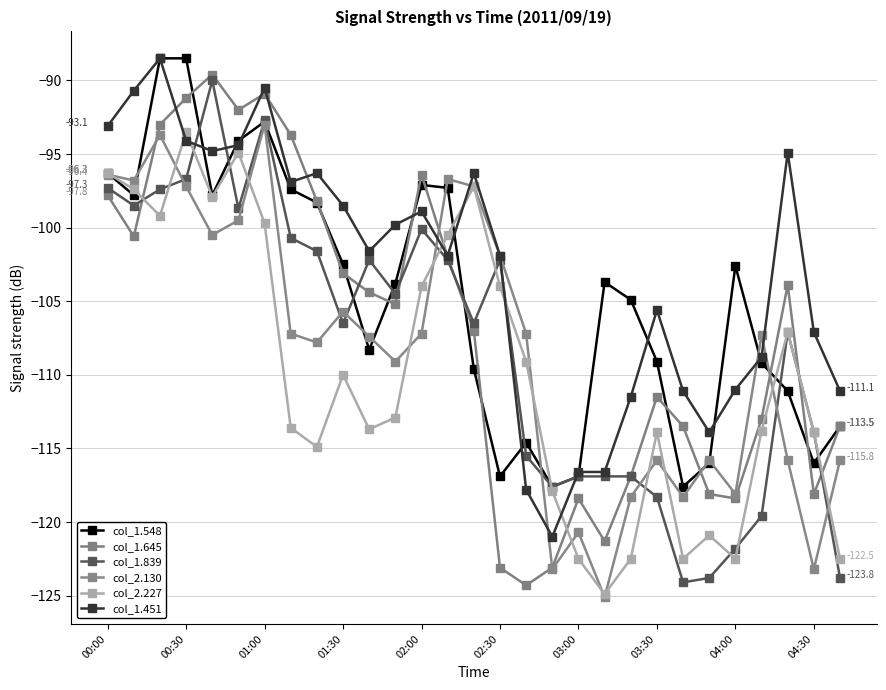

How many lines are shown in the chart?

6